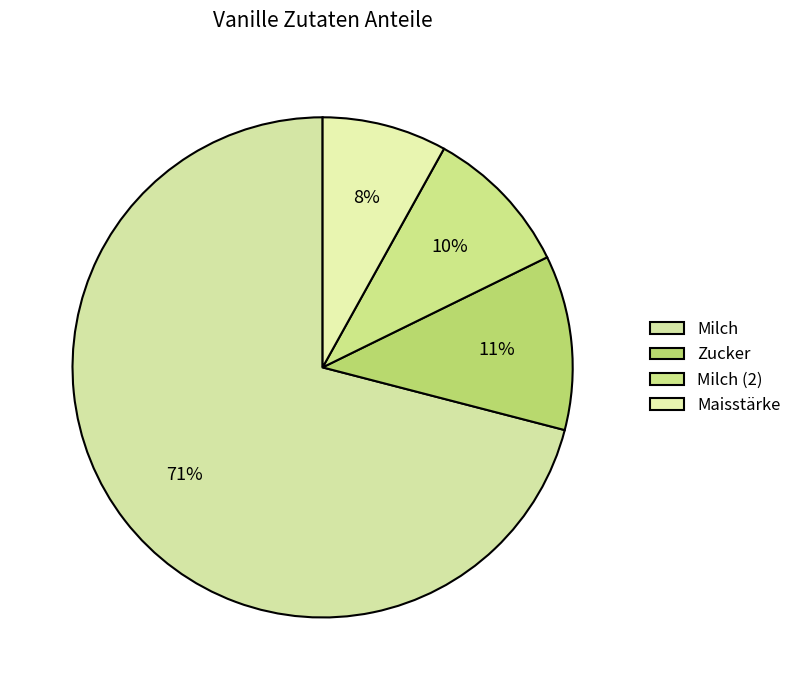

To the nearest percent, what portion does Milch (2) represent?

10%